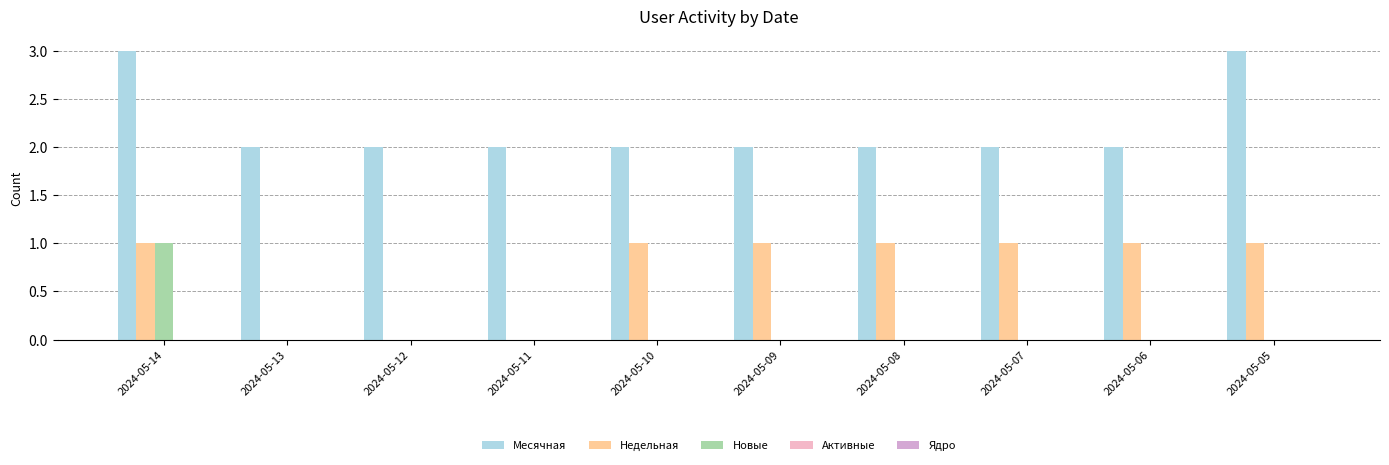

Which series has the largest range (max minus min)?

Месячная